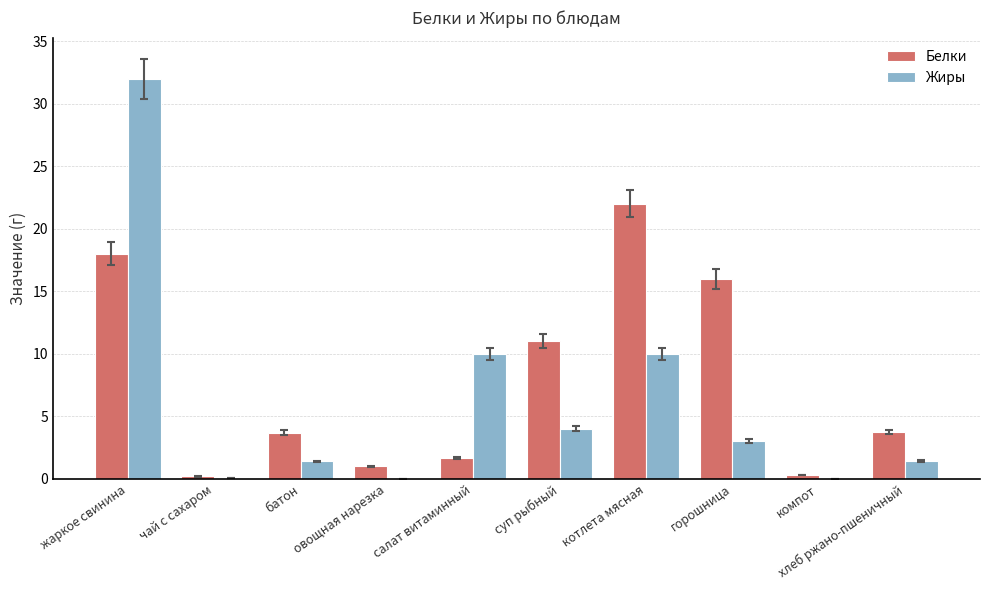

What is the sum of the Белки values at котлета мясная and суп рыбный?

33.0